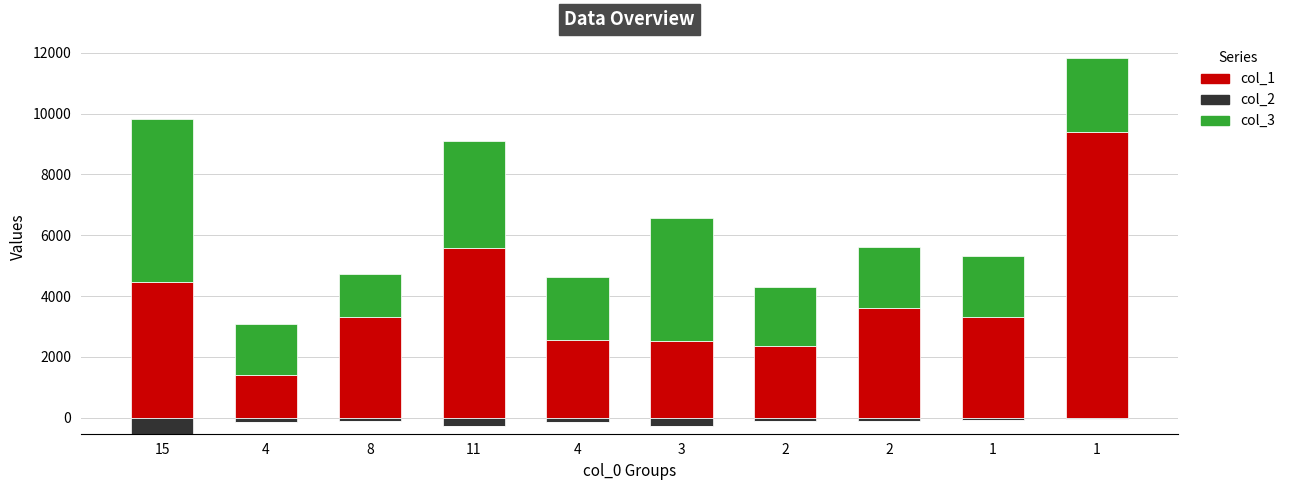

Which has a higher value, 2 or 2?

2